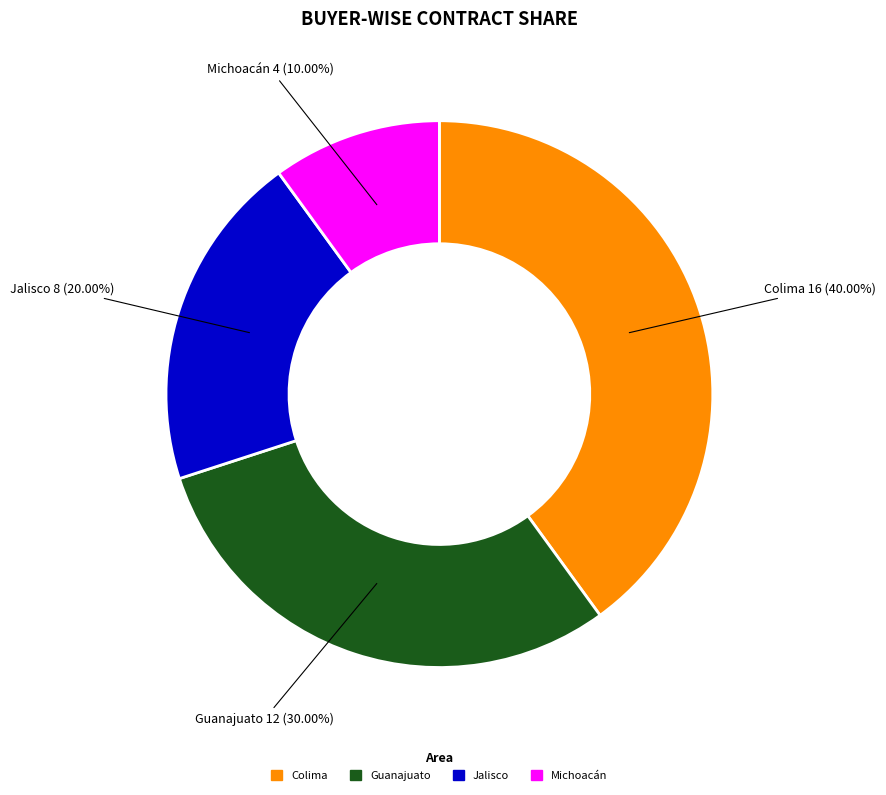

Is there any slice that represents more than half of the pie?

No